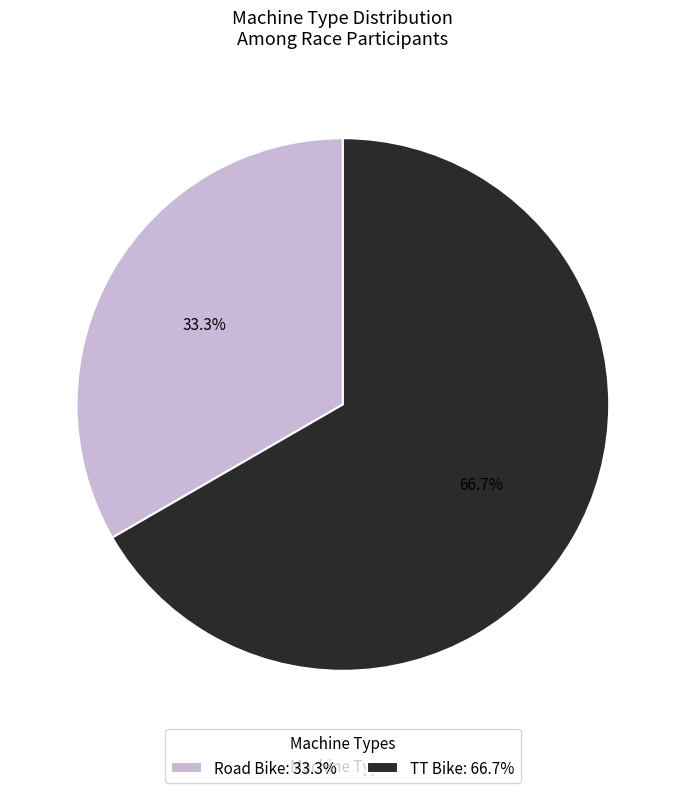

What is the ratio of the value at Road Bike: 33.3% to the value at TT Bike: 66.7%?

0.5